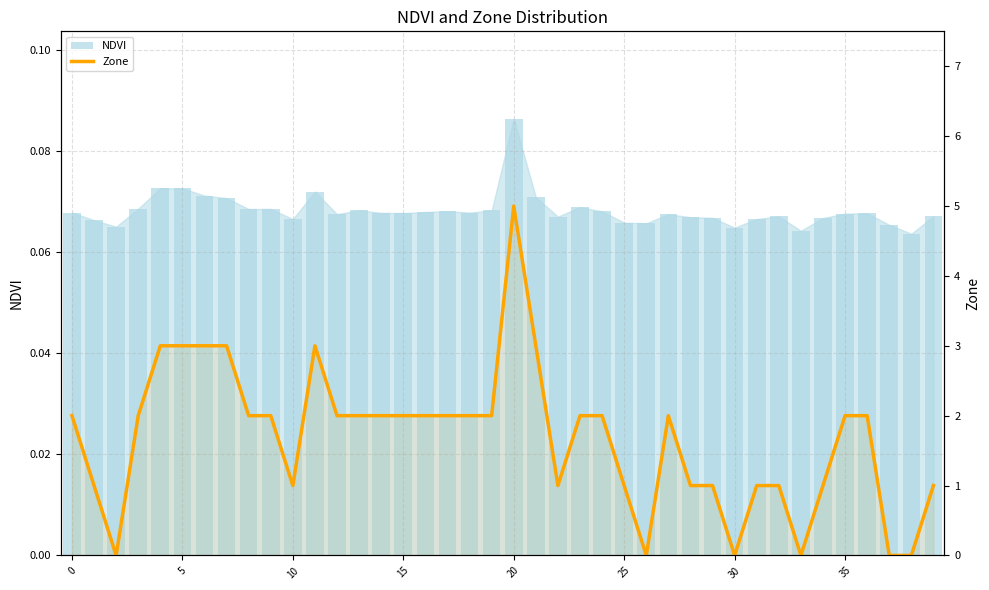

What is the average value of the NDVI series?

0.1